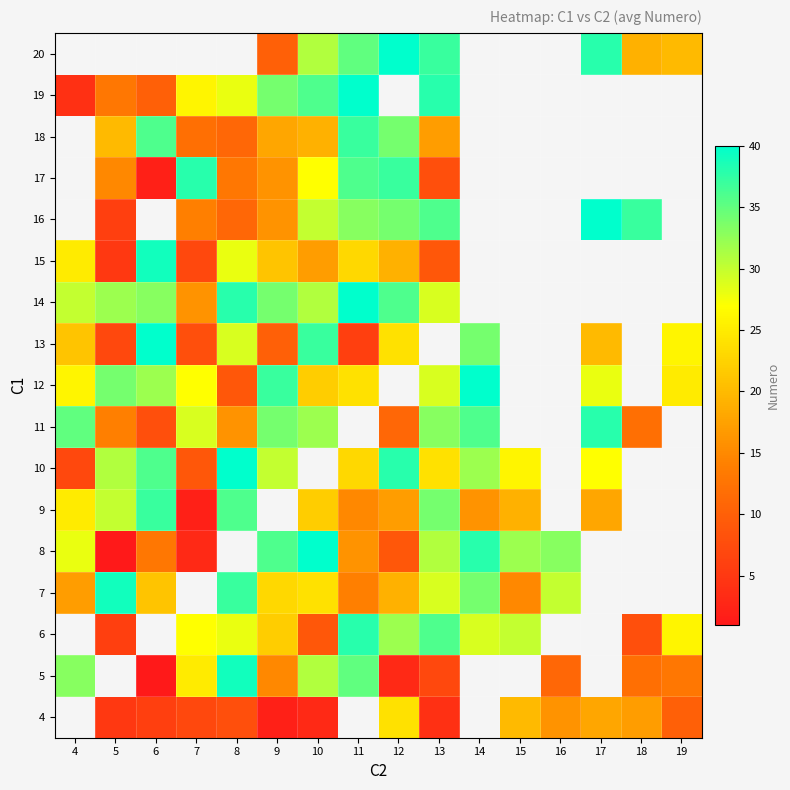

Which category has the lowest value across all series?

6